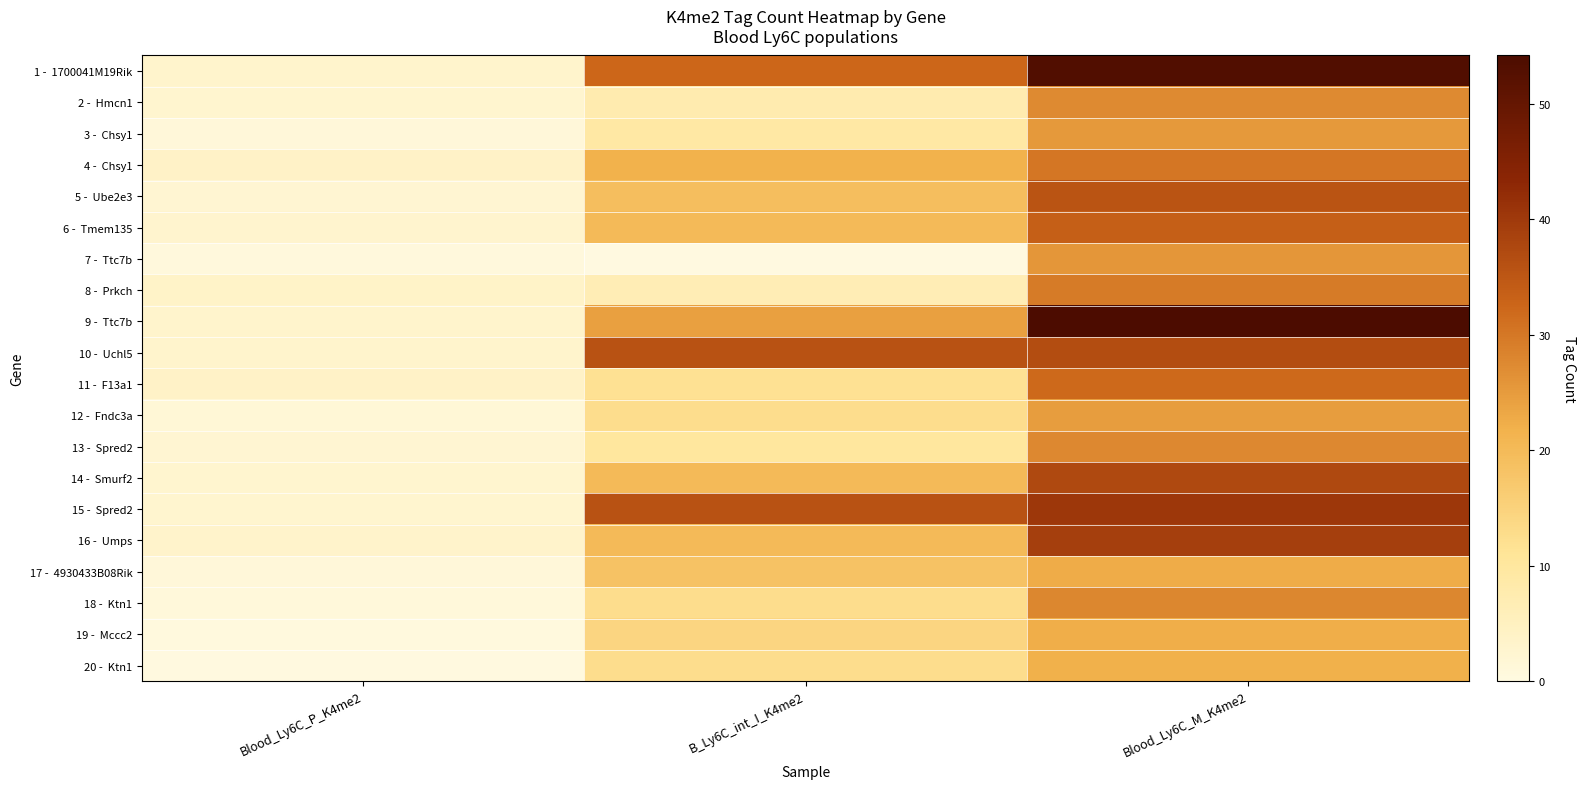

What is the total value across all series at Blood_Ly6C_P_K4me2?

46.0